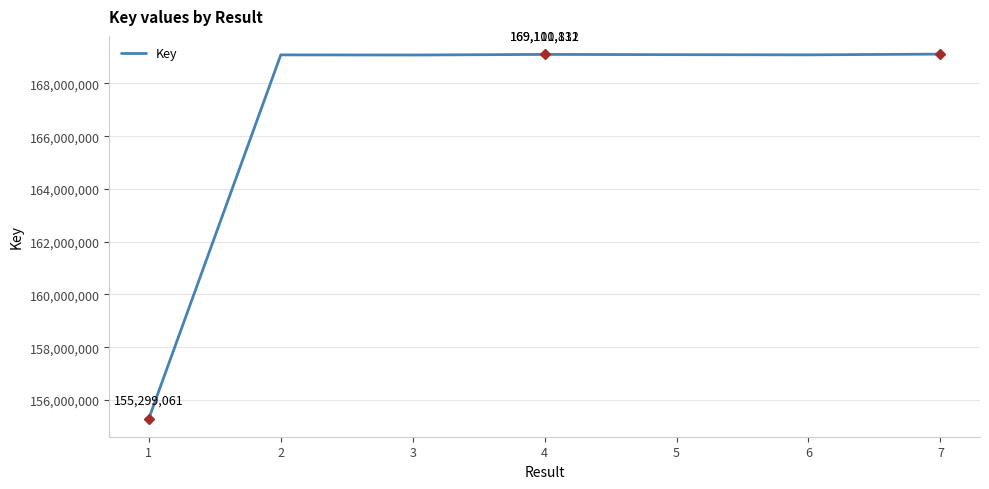

How many lines are shown in the chart?

1